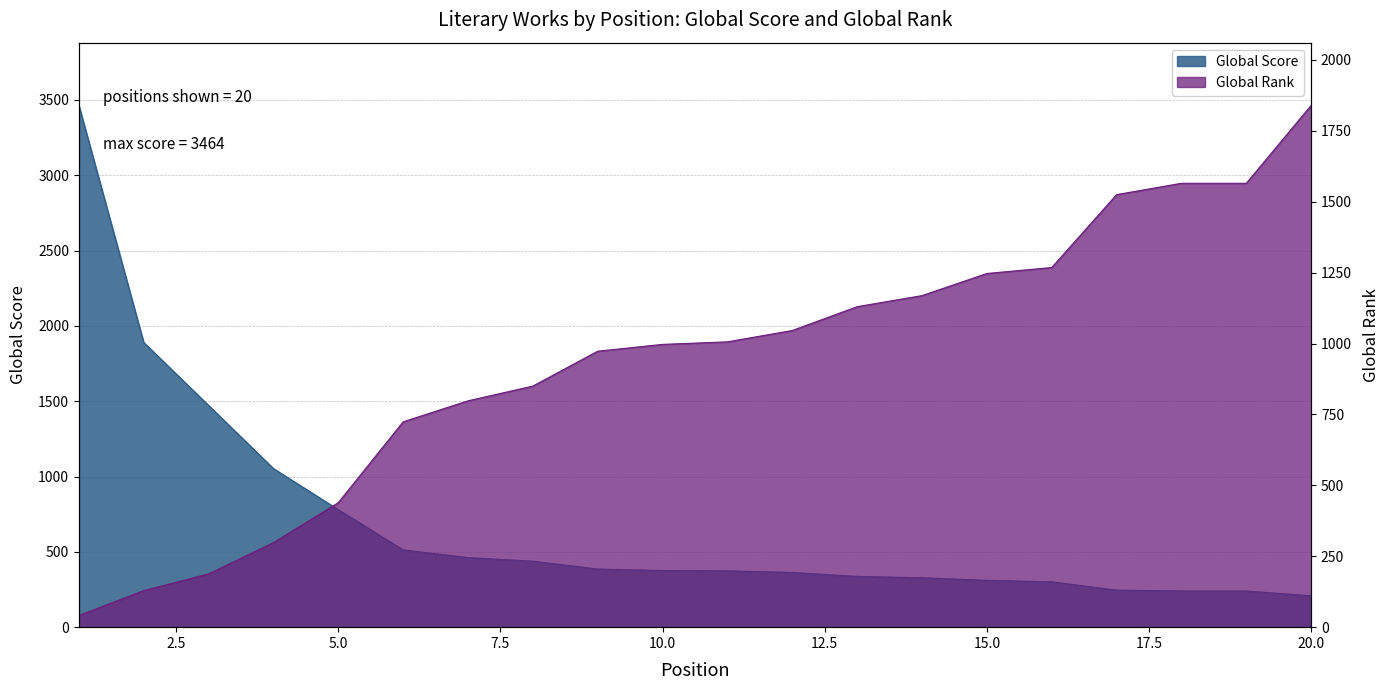

What are all the series names shown in the legend?

Global Score, Global Rank